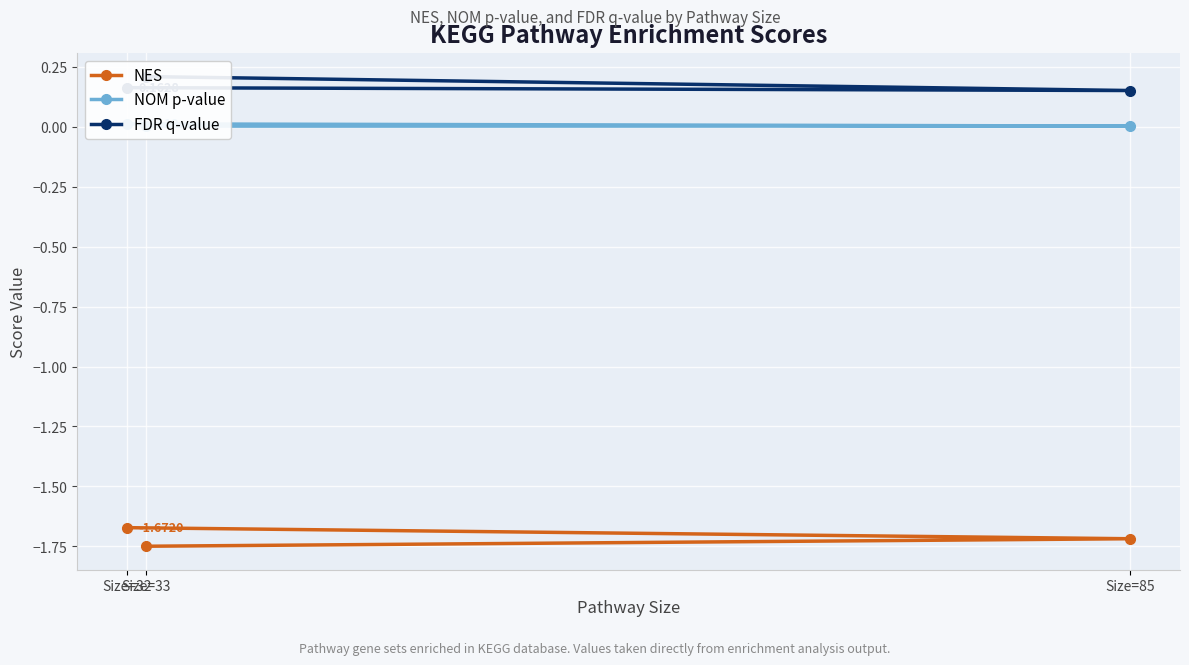

Between Size=32 and Size=85, which is larger?

Size=32